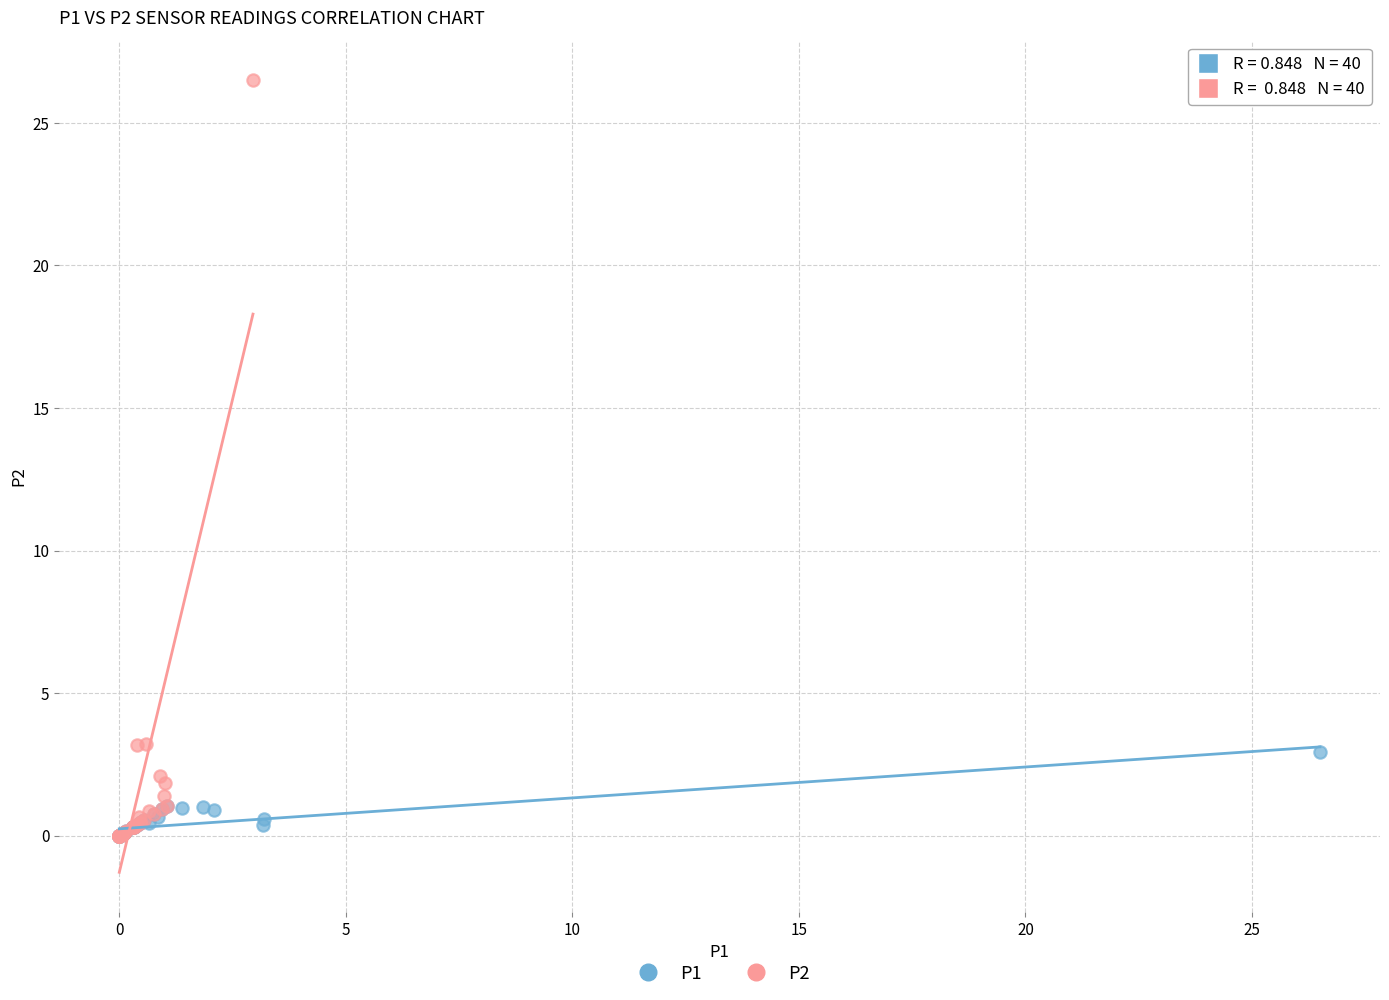

What are all the series names shown in the legend?

P1, P2